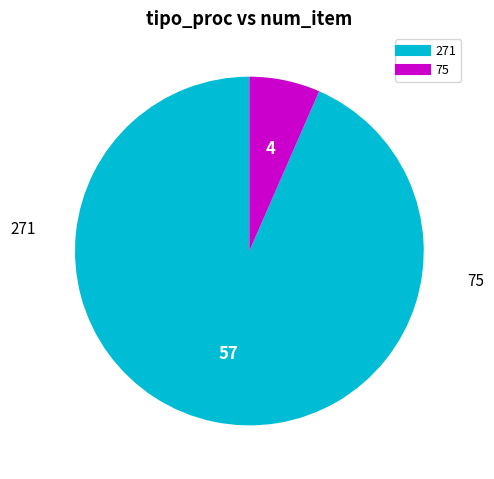

What is the majority slice?

271